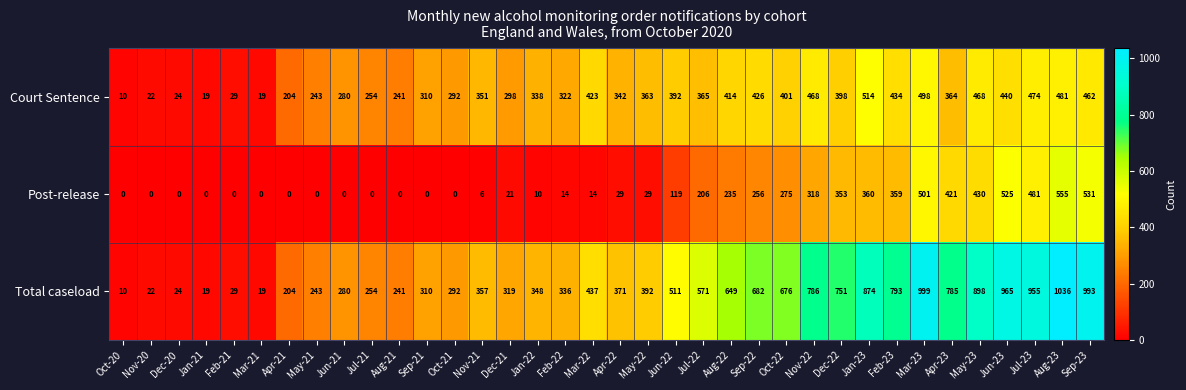

Rank the series by their maximum value, from highest to lowest.

Total caseload, Post-release, Court Sentence